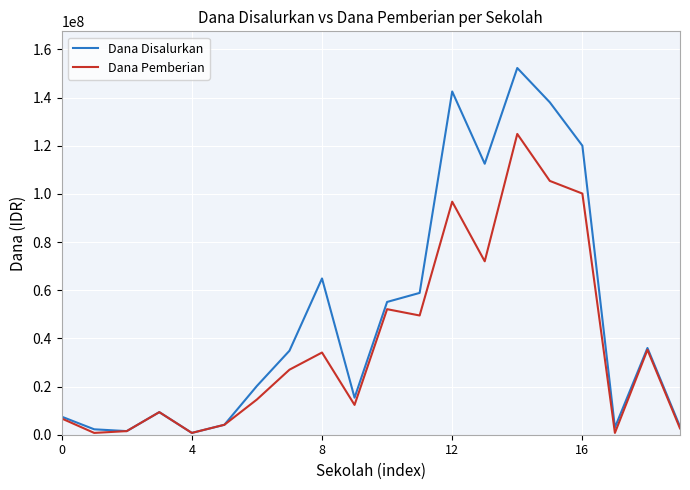

At how many categories does at least one series exceed 87606882?

5